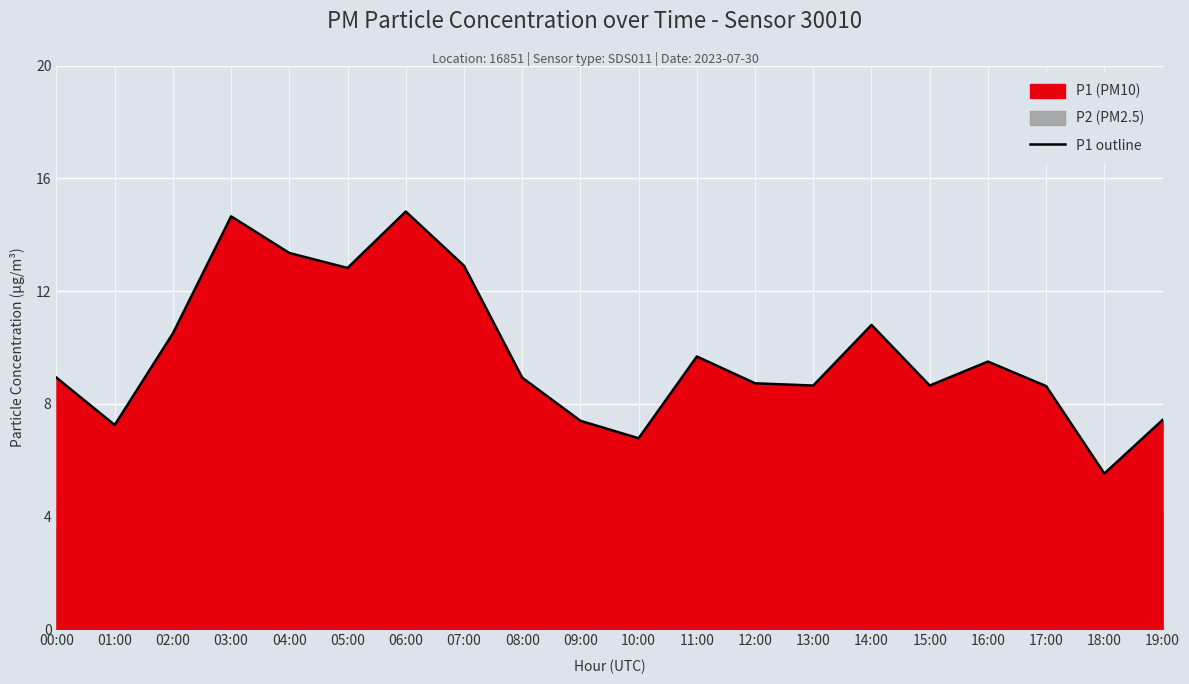

Reading left to right, extract all data points from this chart.

00:00=8.9	01:00=7.2	02:00=10.5	03:00=14.7	04:00=13.3	05:00=12.8	06:00=14.8	07:00=12.9	08:00=8.9	09:00=7.4	10:00=6.8	11:00=9.7	12:00=8.7	13:00=8.7	14:00=10.8	15:00=8.7	16:00=9.5	17:00=8.6	18:00=5.5	19:00=7.4